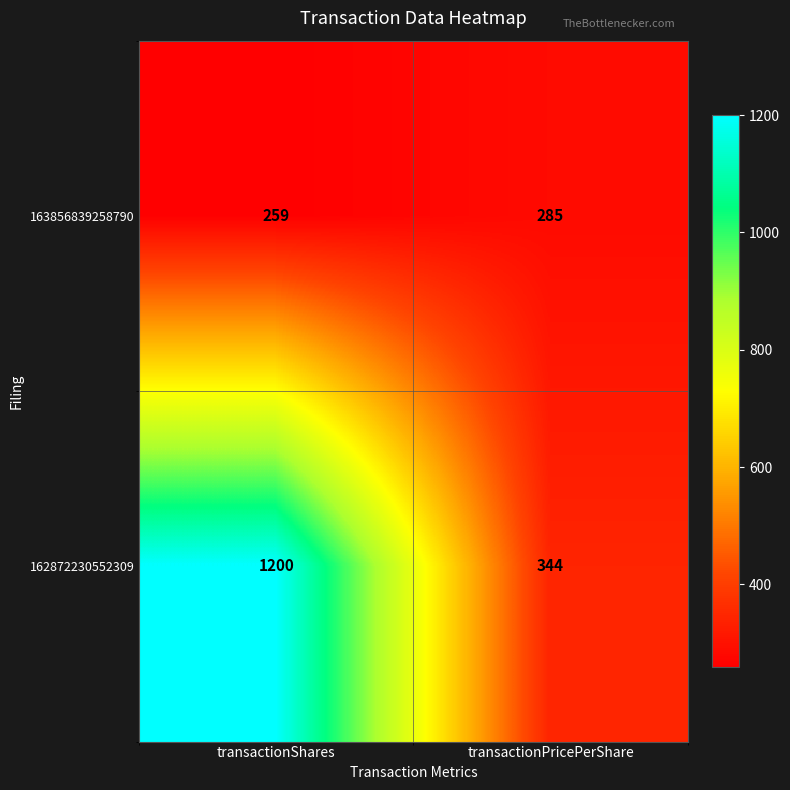

What is the difference between the maximum and minimum values in the 163856839258790 series?

26